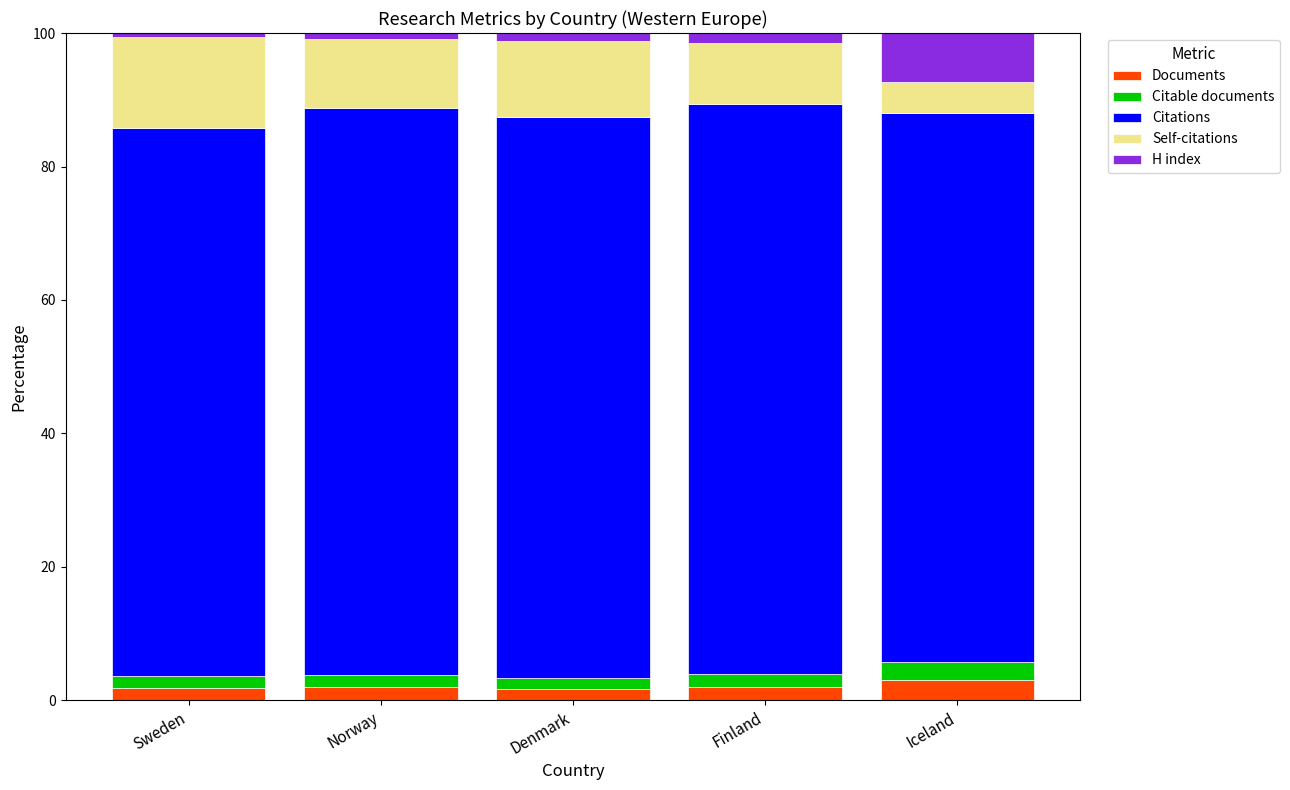

Does the chart contain any negative values?

No